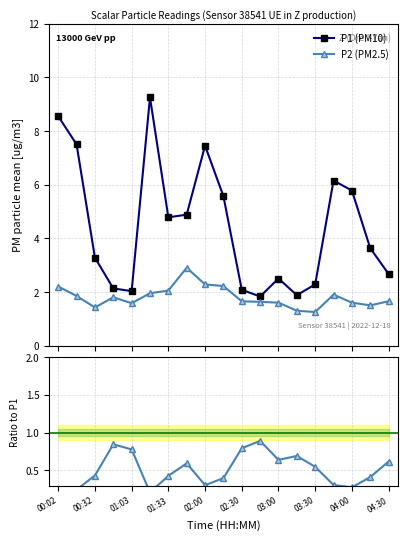

What is the average value of the Ratio P2/P1 series?

0.5